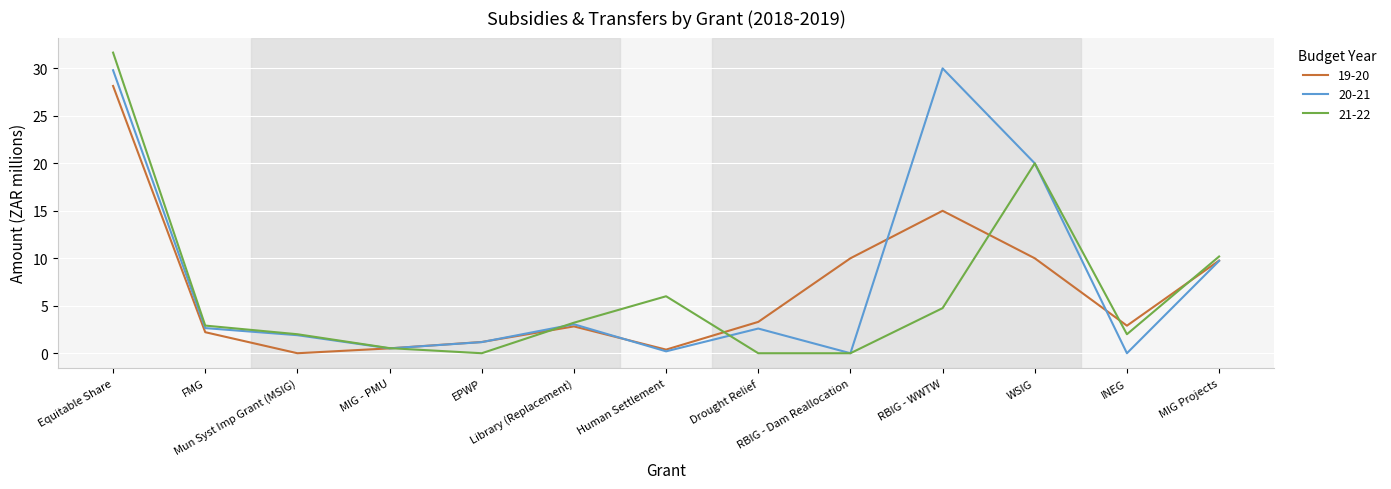

What is the highest value of the 21-22 series?

31.7